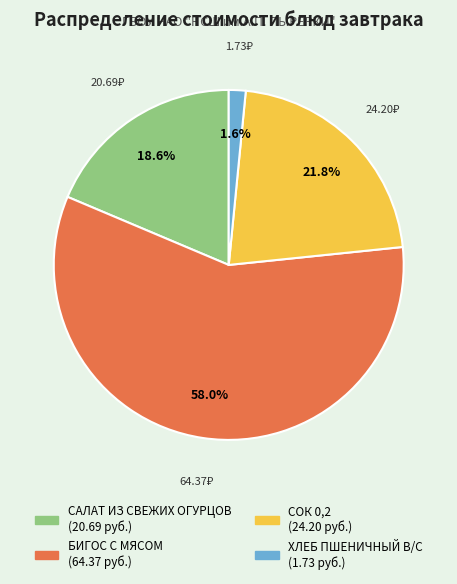

Between СОК 0,2 and ХЛЕБ ПШЕНИЧНЫЙ В/С, which is larger?

СОК 0,2